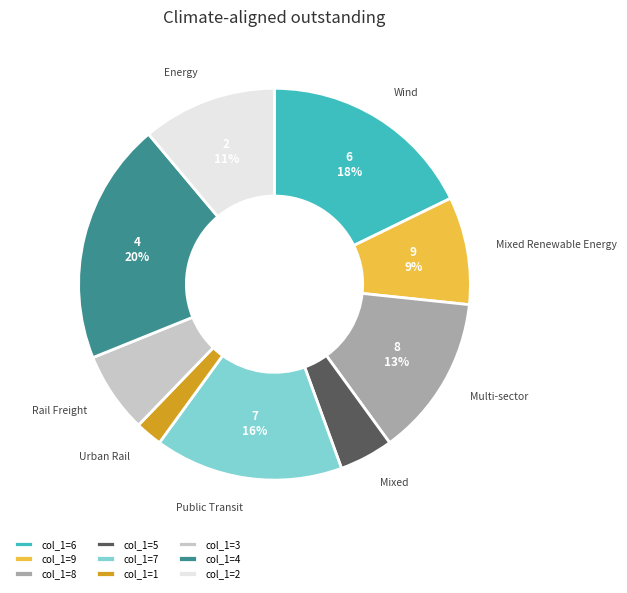

How many segments does this pie chart have?

9